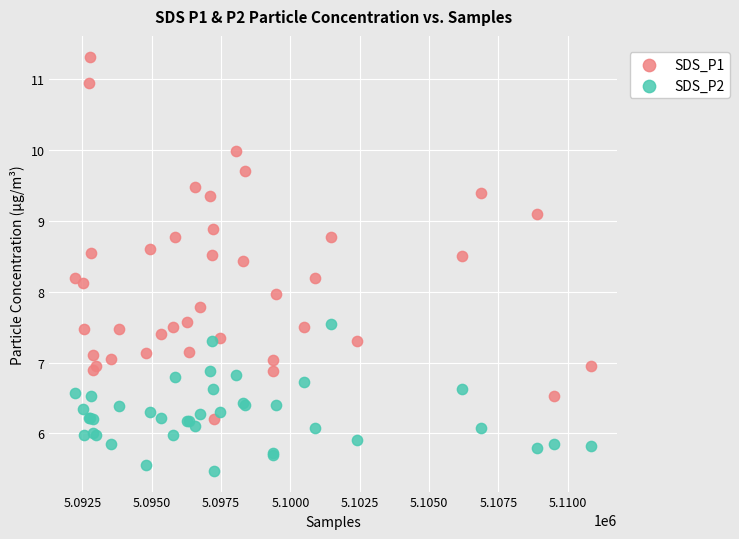

What is the X range (max minus min) for the scatter plot?

18597.0